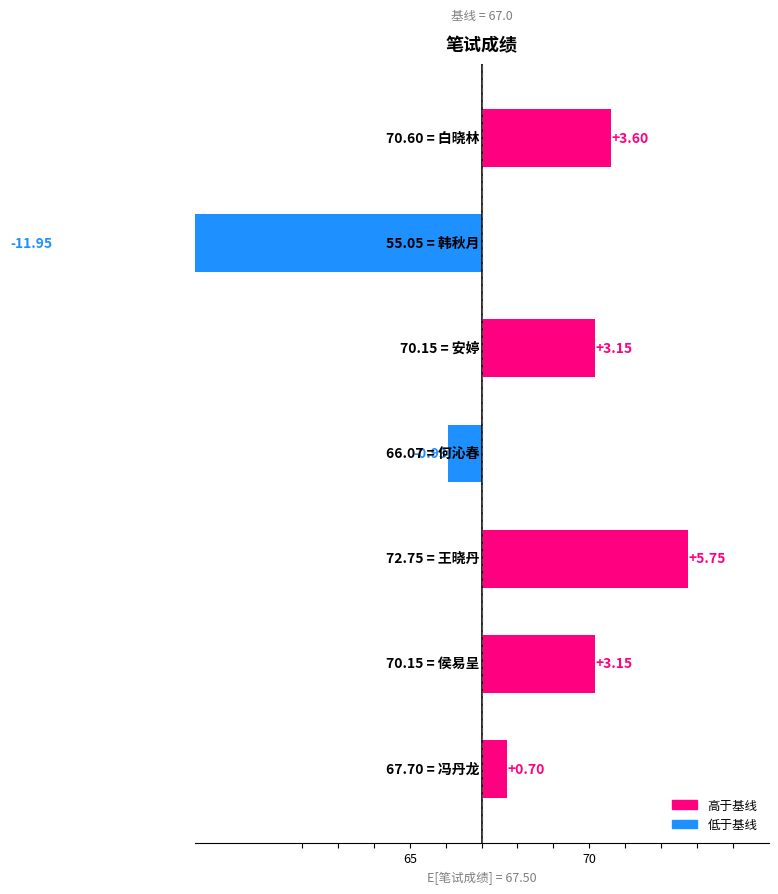

Rank the categories by value from highest to lowest.

王晓丹, 白晓林, 侯易呈, 安婷, 冯丹龙, 何沁春, 韩秋月